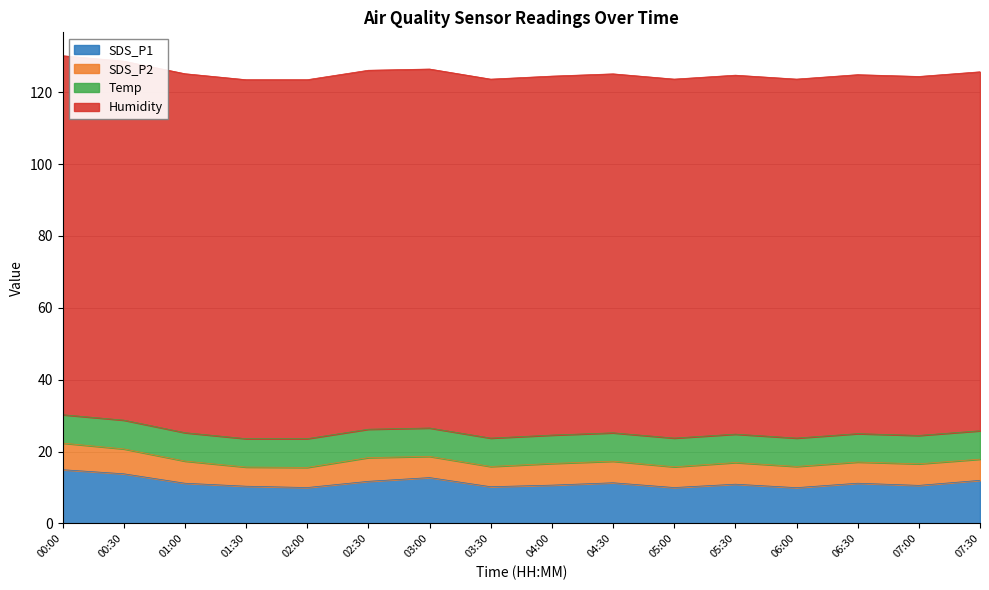

Which series has the largest total across all categories?

Humidity